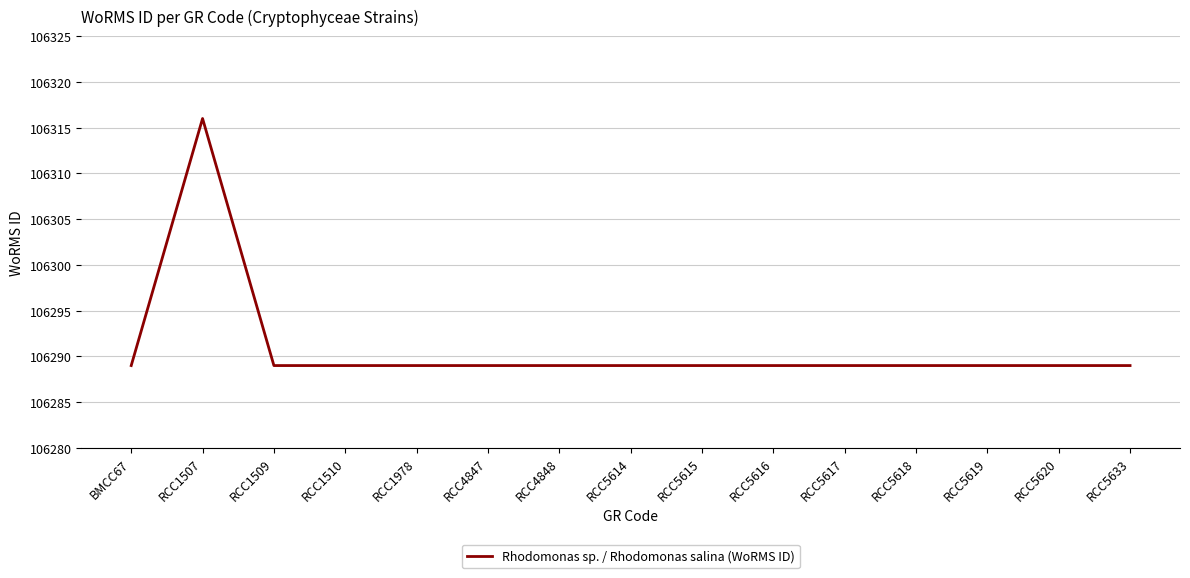

What is the difference between the maximum and minimum values?

27